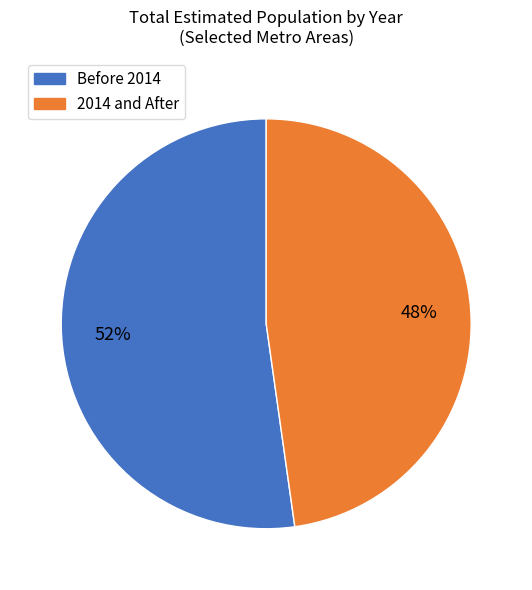

Is there a majority slice in this chart?

Yes